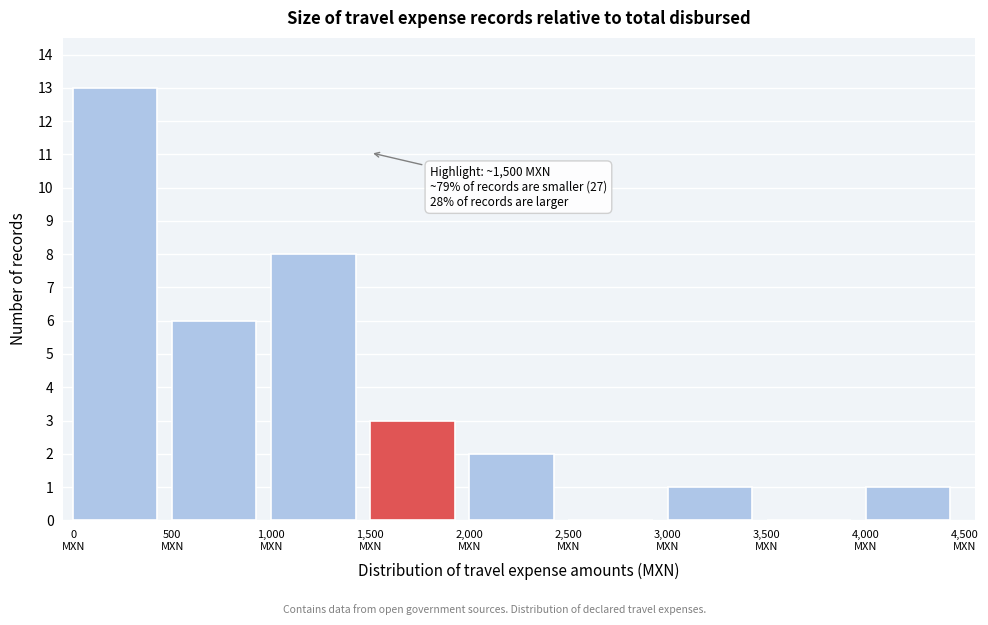

Which range on the x-axis has the tallest bar?

0 to 500